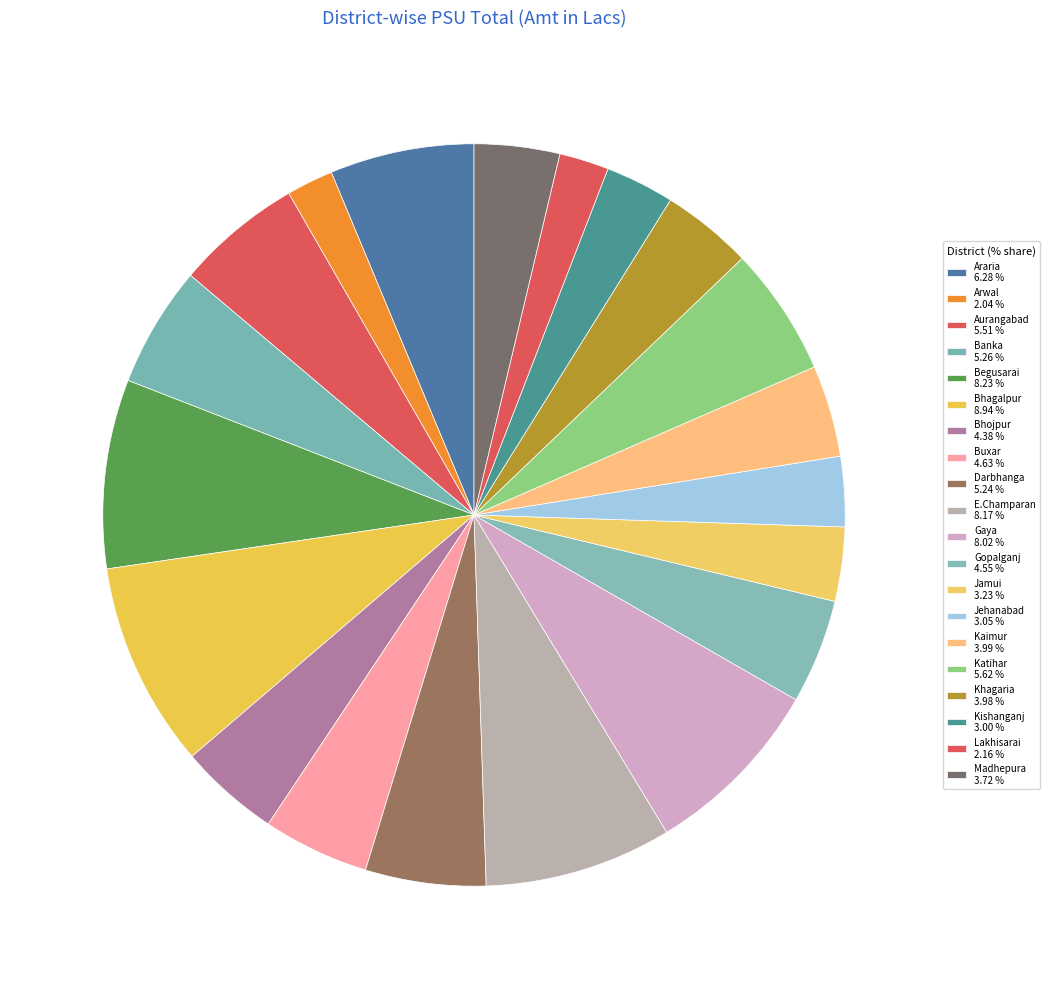

What is the smallest slice in the pie chart?

Arwal